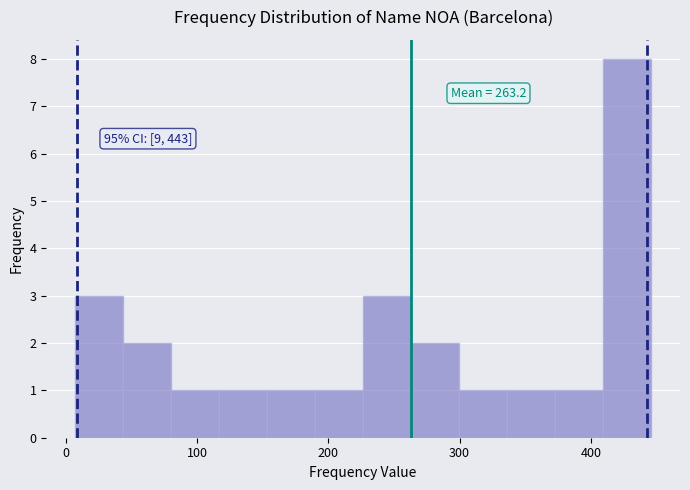

Around what value on the x-axis is the tallest bar? Give the approximate position of its centre, as read against the axis.

430